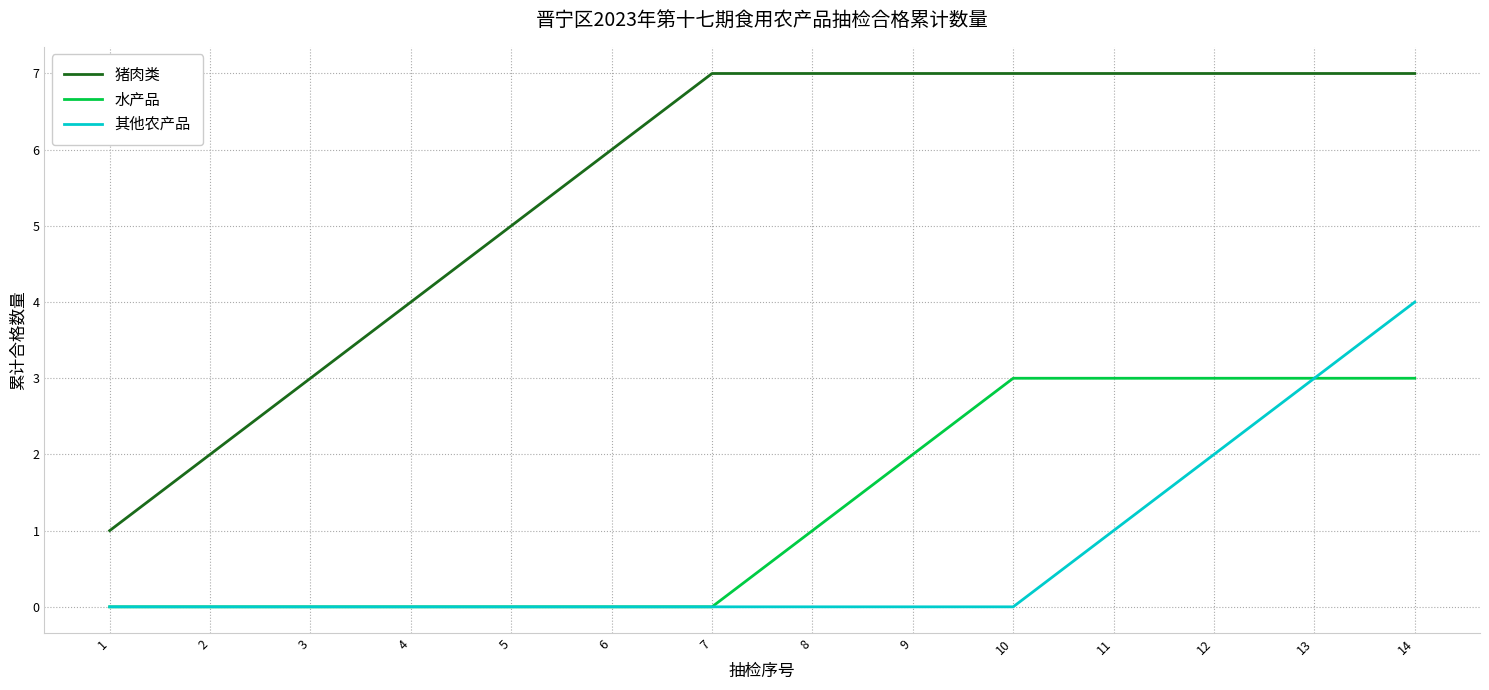

The 其他农产品 series shows 1 at 11. True or false?

True